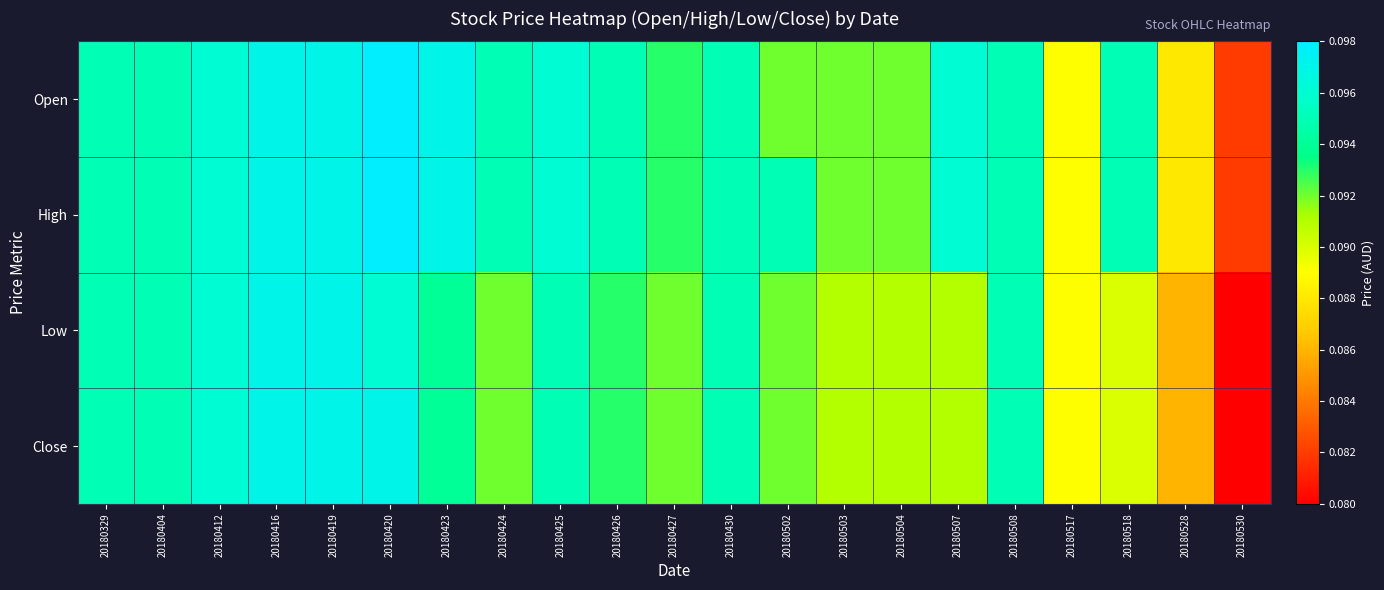

Count the number of categories in the chart.

21